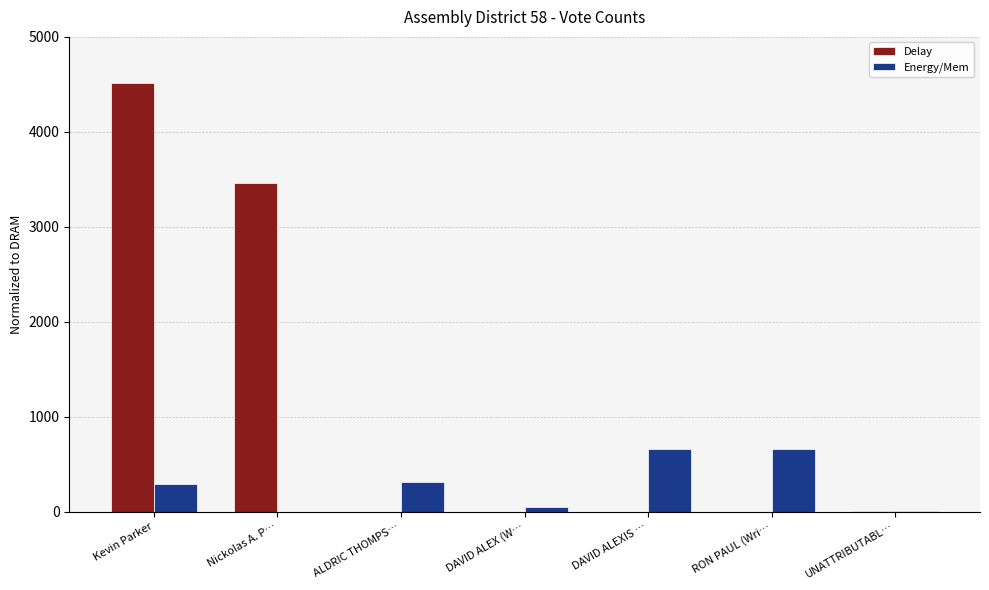

How many distinct data groups are displayed?

2